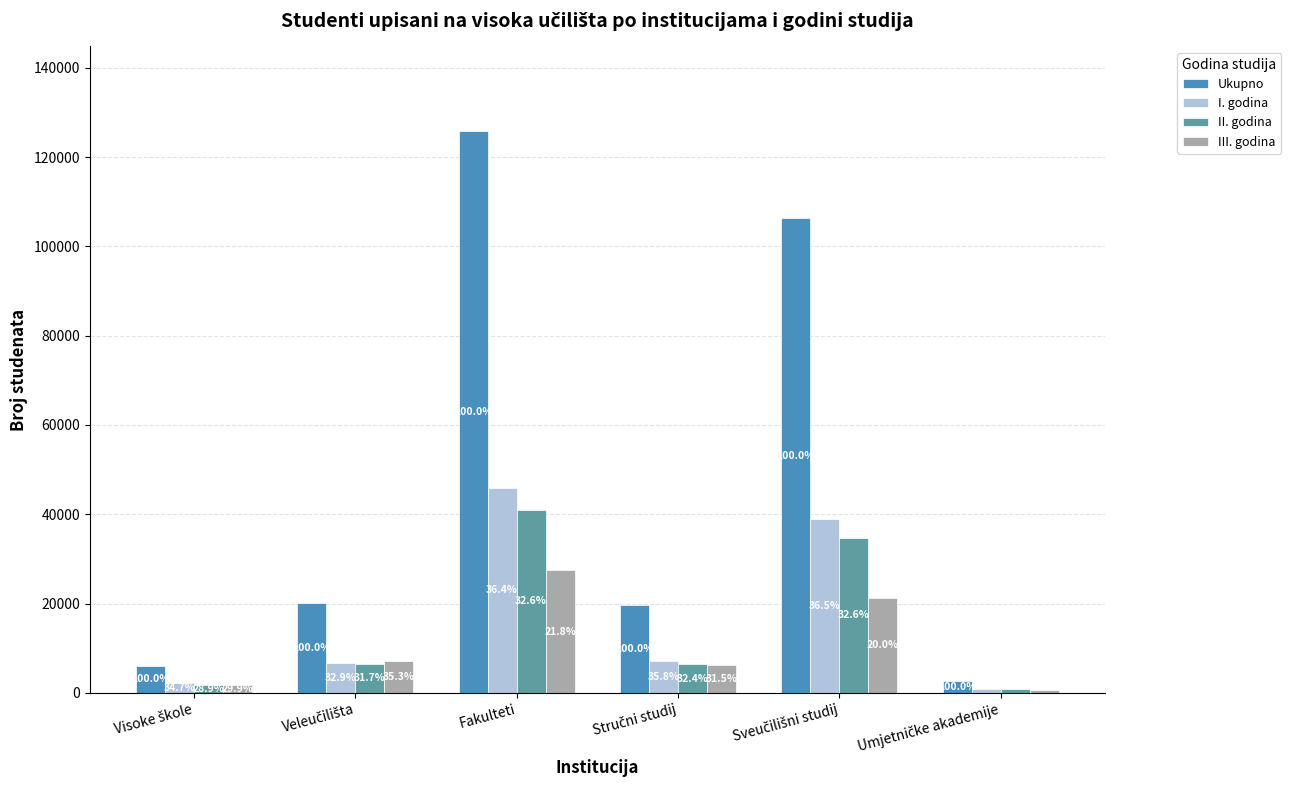

How many bars are there in each group?

4